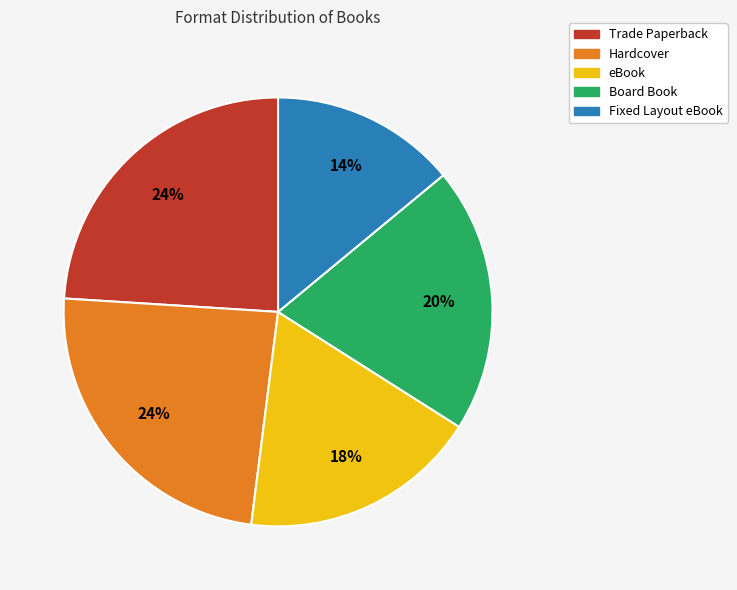

To the nearest percent, what is the combined percentage of Board Book and eBook?

38%